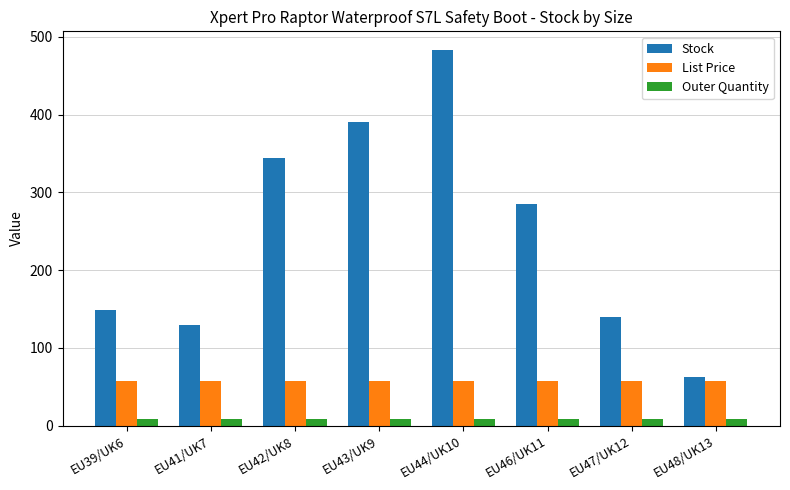

Rank the series at EU44/UK10 from lowest to highest value.

Outer Quantity, List Price, Stock